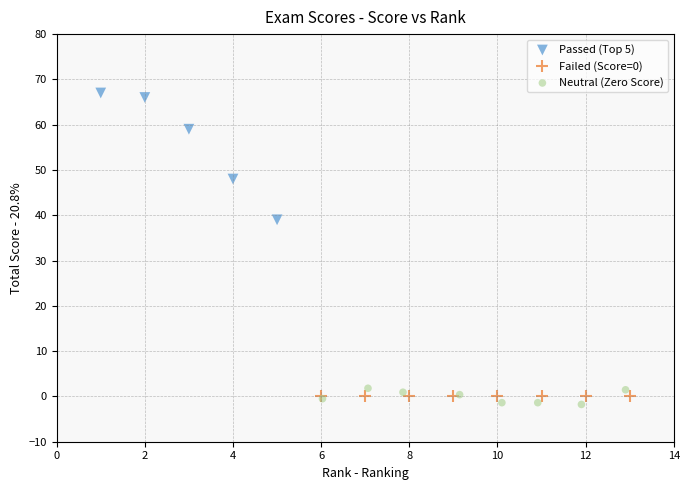

Which series reaches the maximum Y coordinate?

Passed (Top 5)